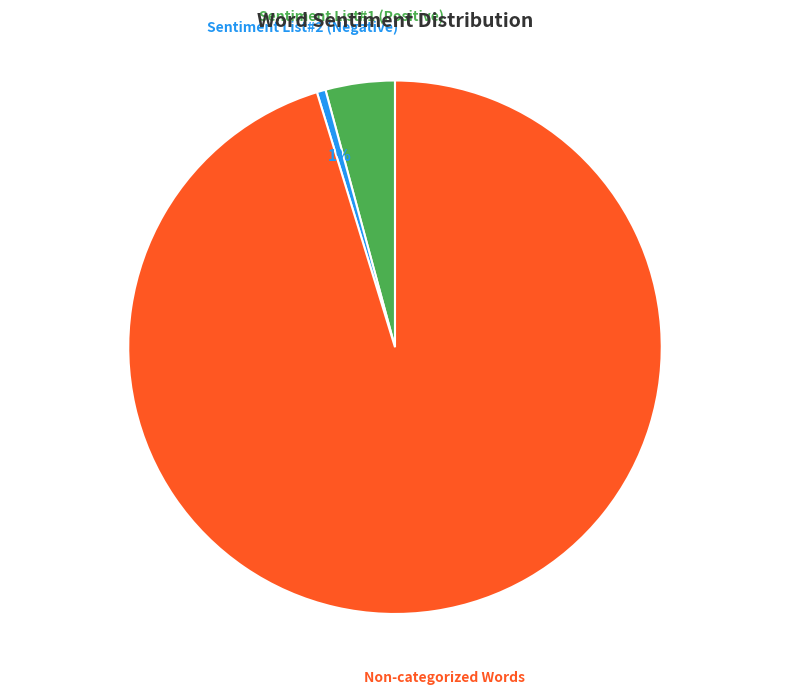

Count the number of slices in the pie.

3